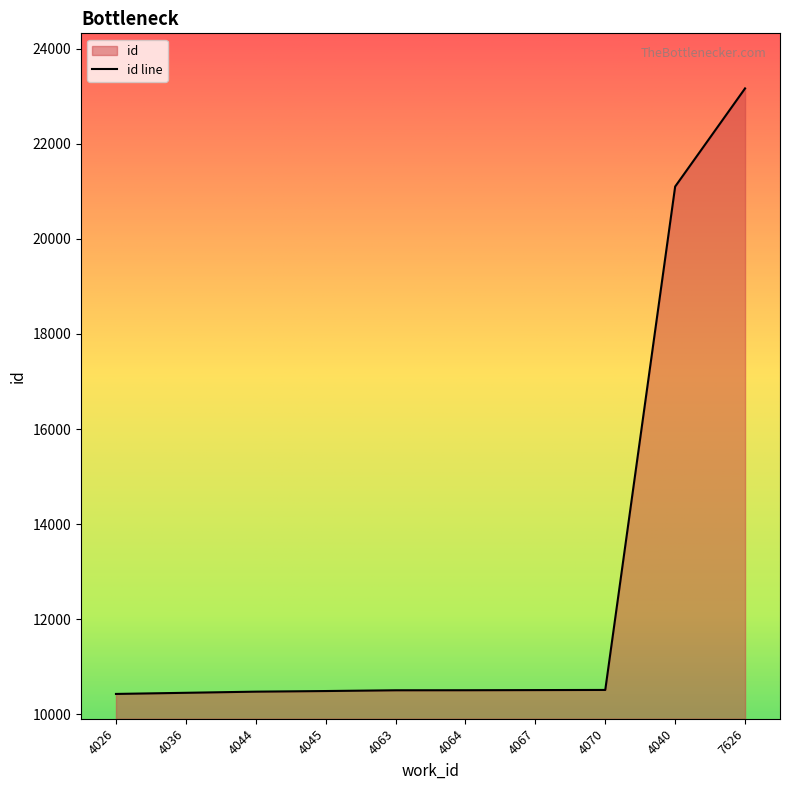

True or false: the data shows 10490 at 4045.

True